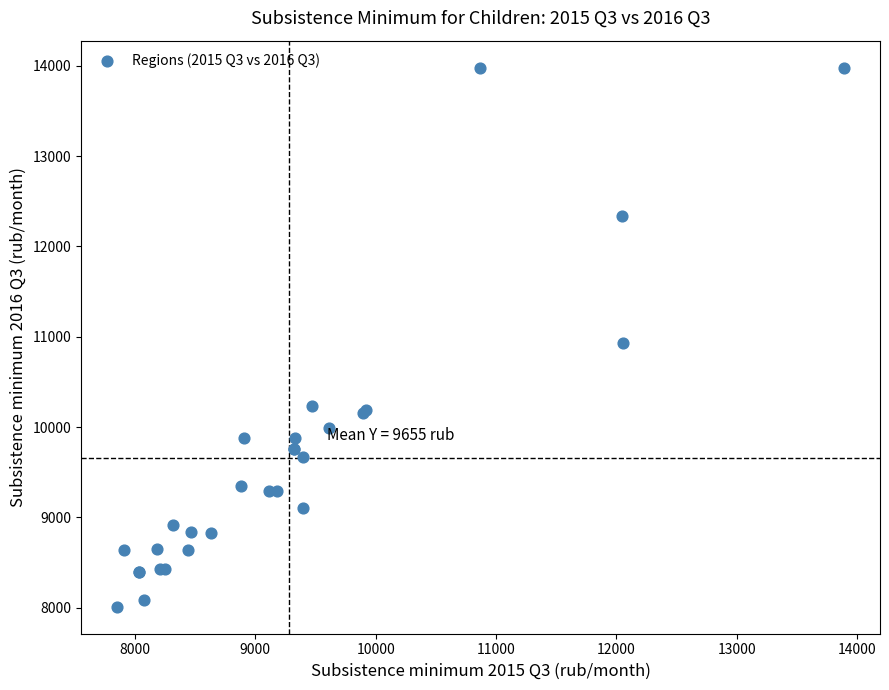

What Y value in the scatter plot is closest to 10995?

10928